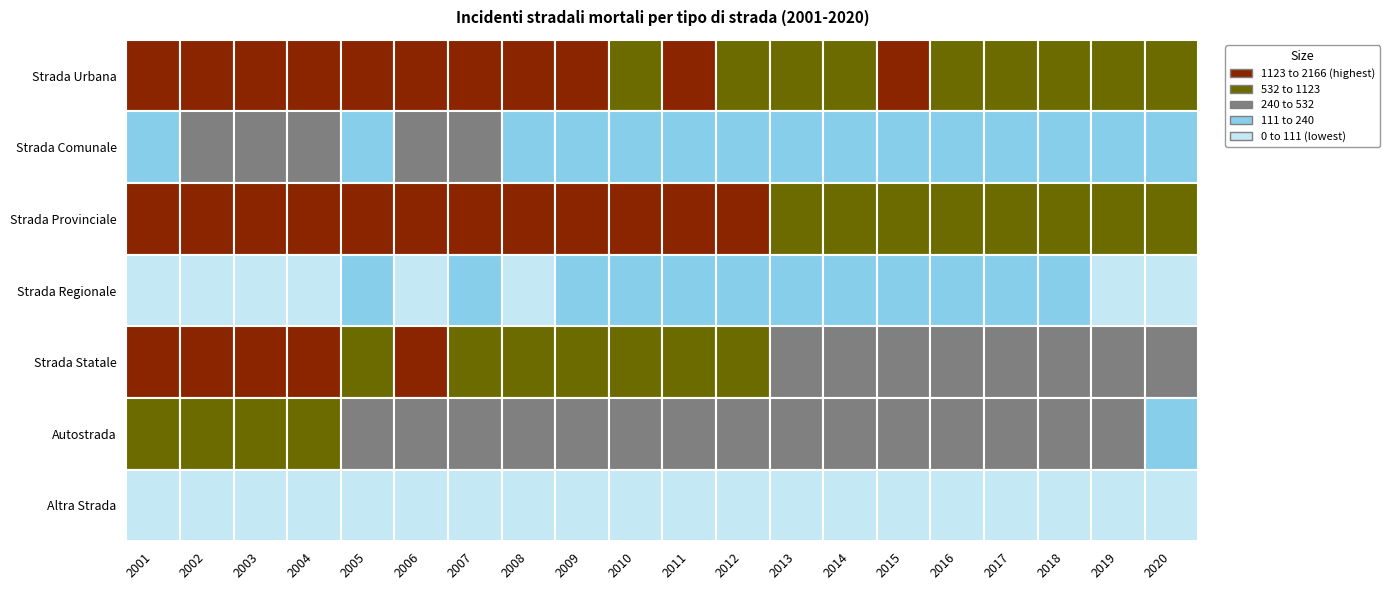

The value of Strada Statale at 2006 is 1191. True or false?

True